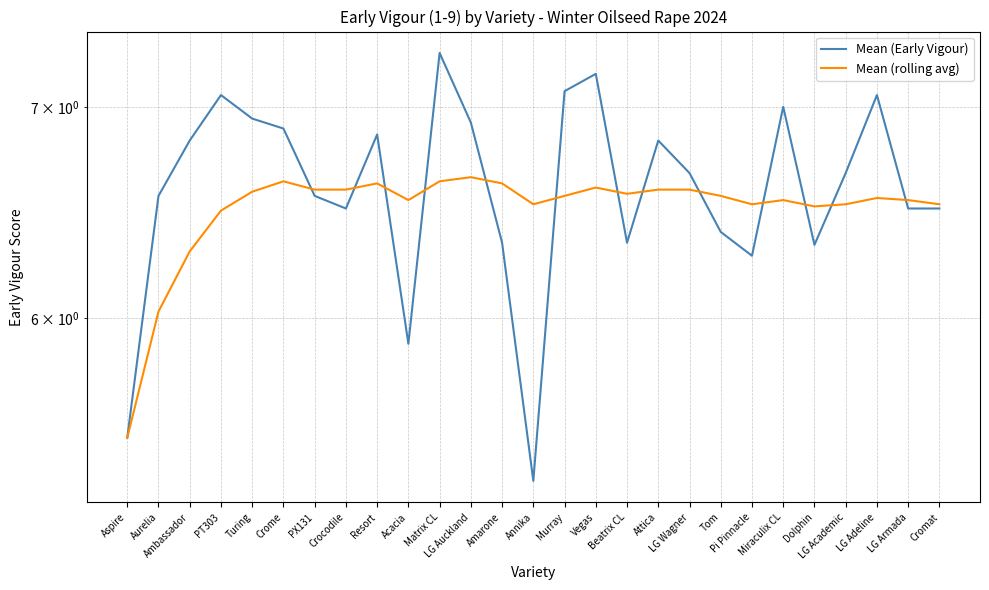

Which category has the lowest value across all series?

Annika